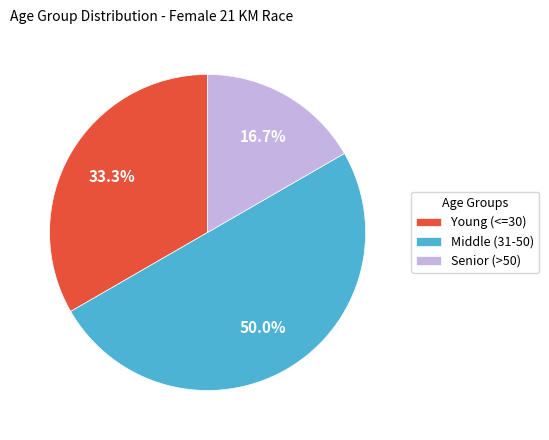

What is the ratio of the value at Middle (31-50) to the value at Senior (>50)?

3.0